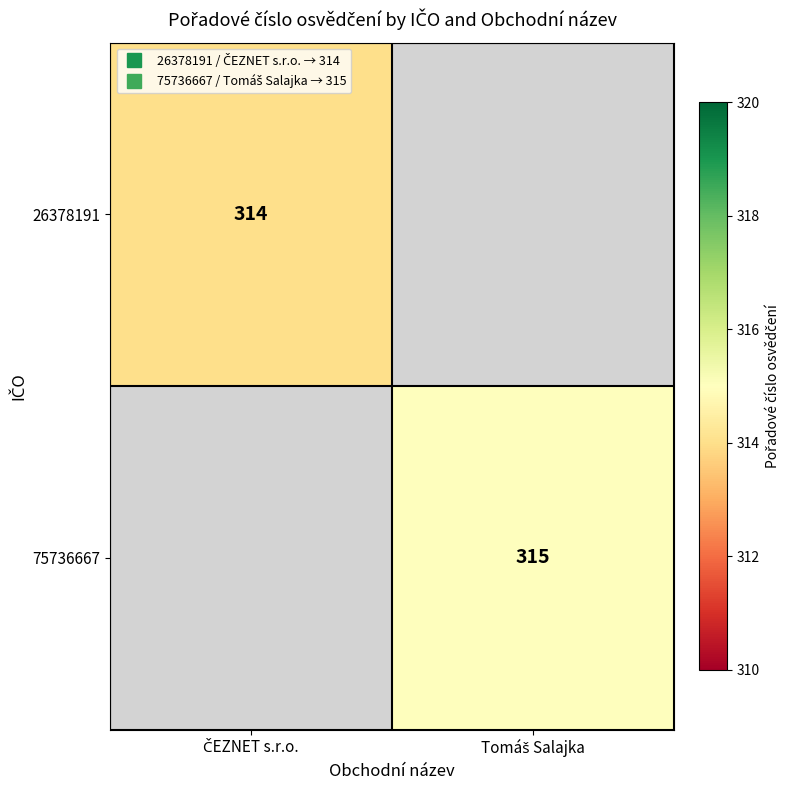

Is the value of 26378191 at Tomáš Salajka greater than the value of 75736667 at ČEZNET s.r.o.?

No